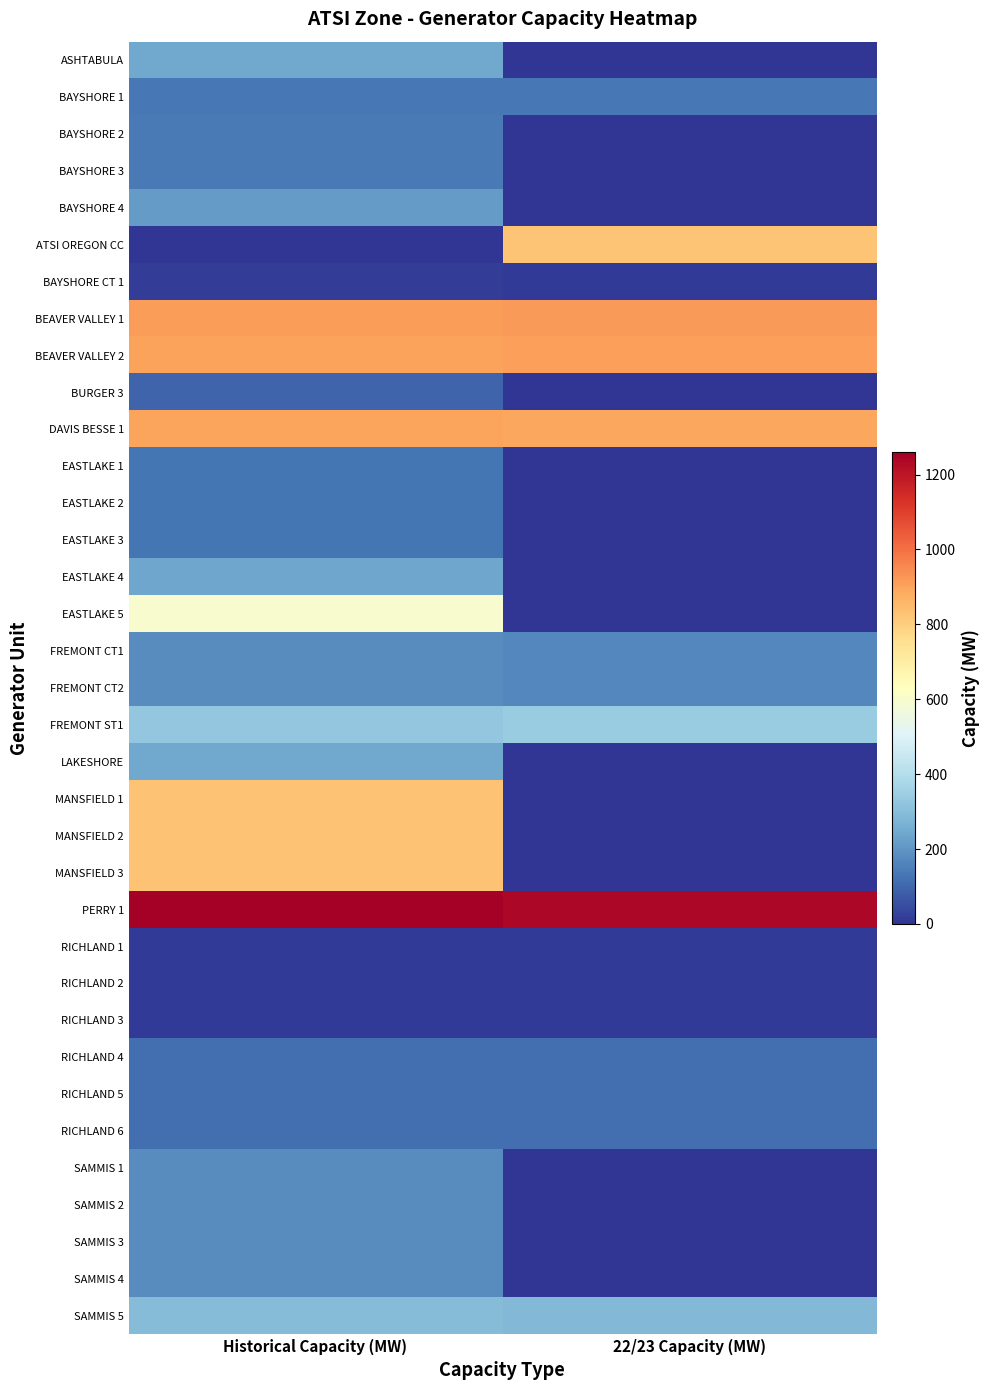

How many data points does each series have?

2